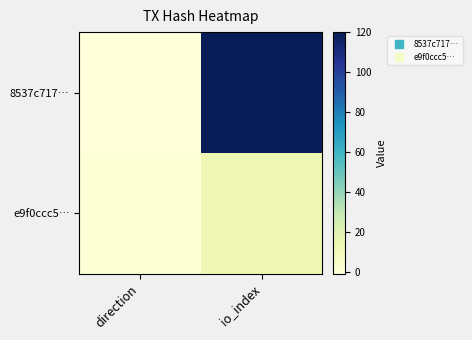

Between direction and io_index, which series saw the biggest shift?

8537c717…